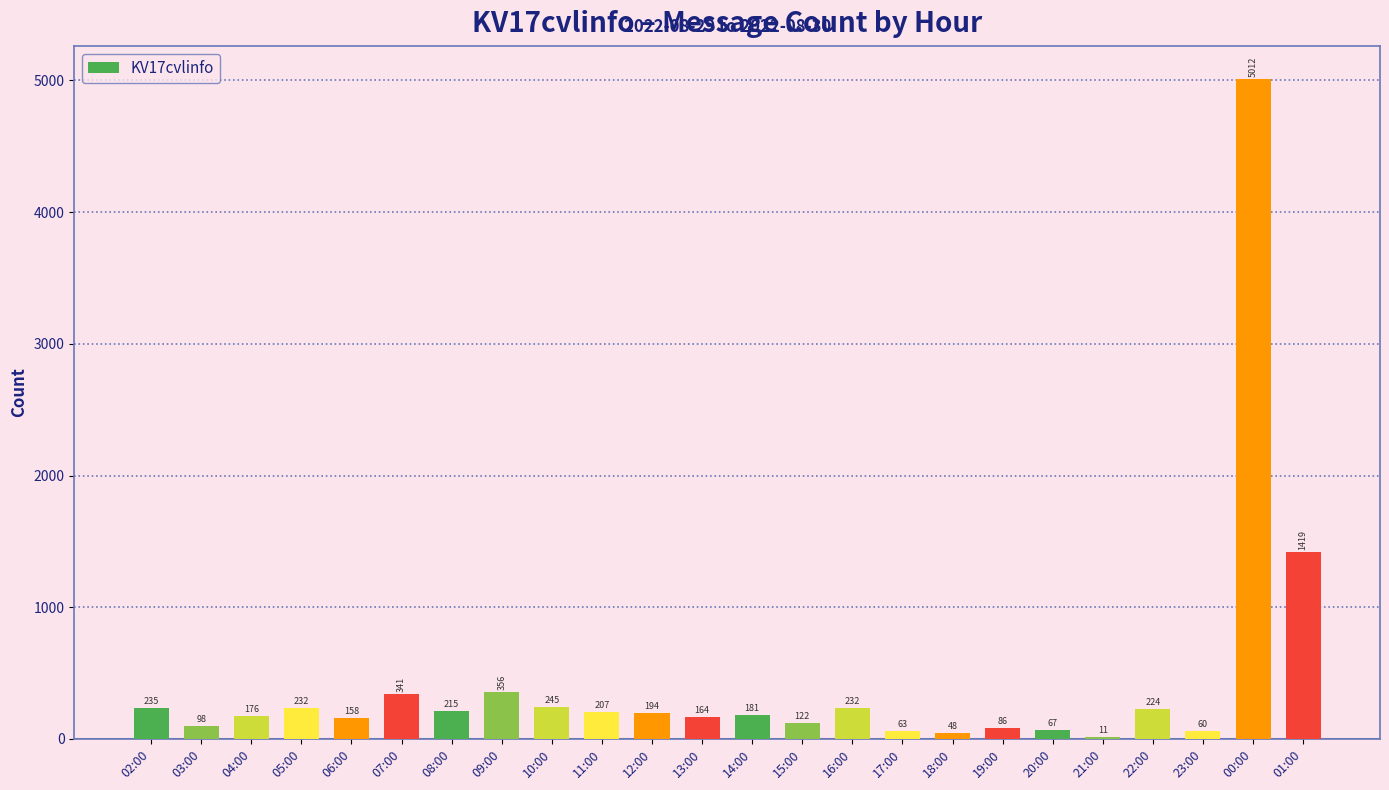

What is the maximum value shown in the chart?

5012